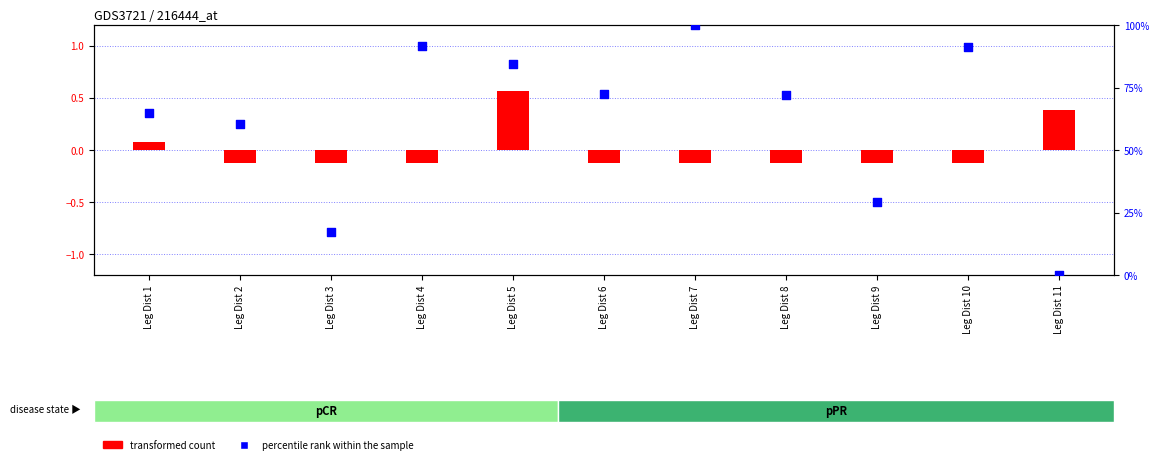

Which series has the largest total across all categories?

percentile rank within the sample